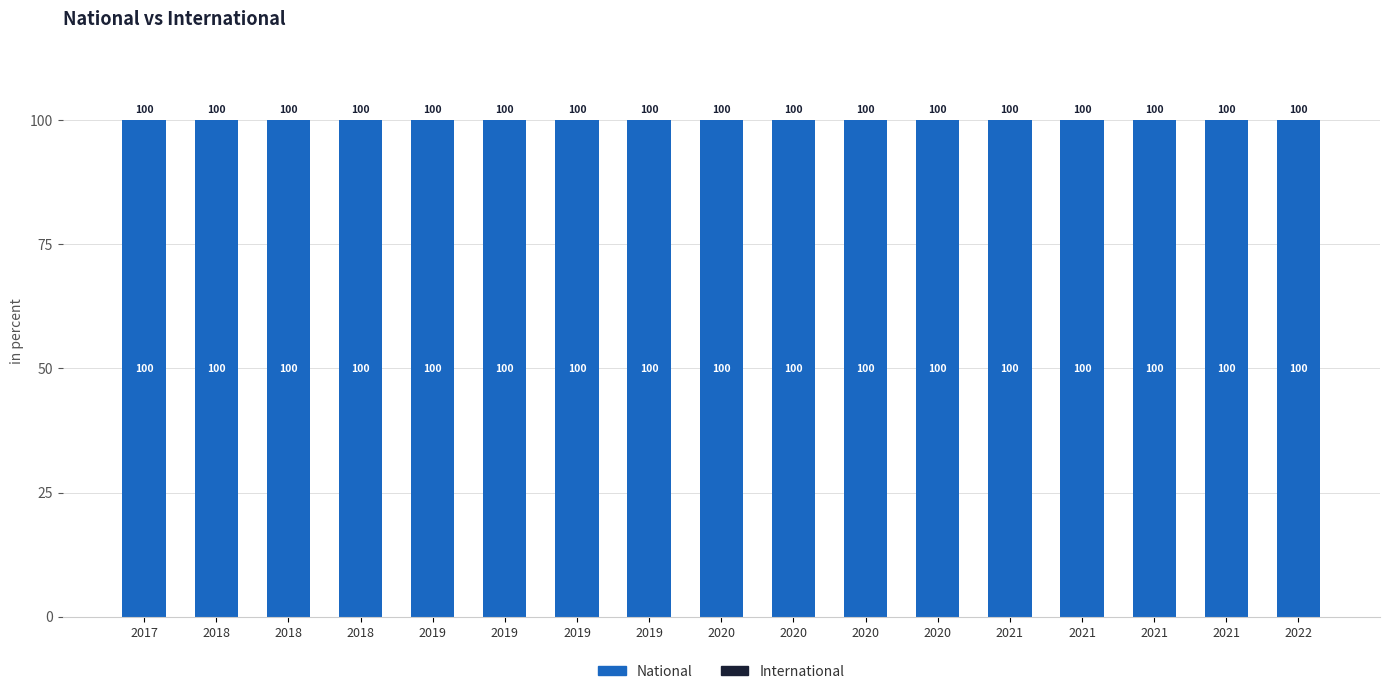

What is the difference between the highest and lowest values at 2021?

100